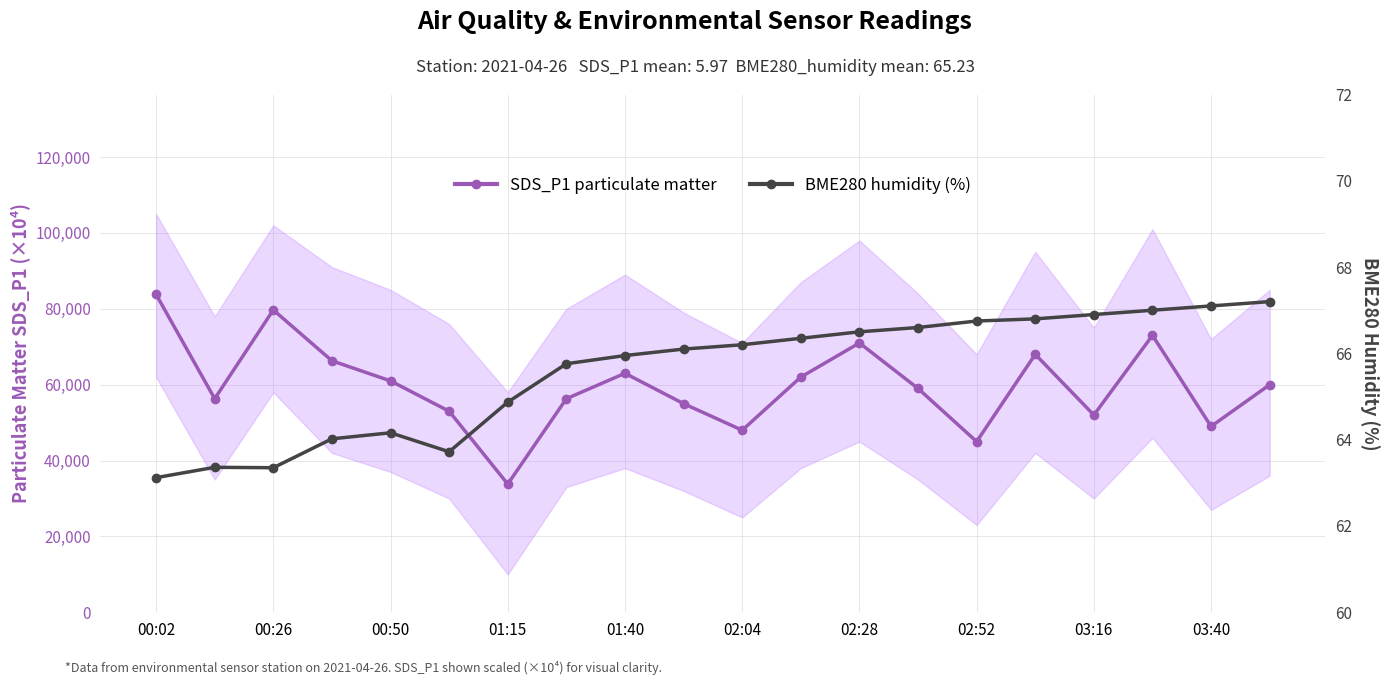

Which category has the lowest value across all series?

00:02